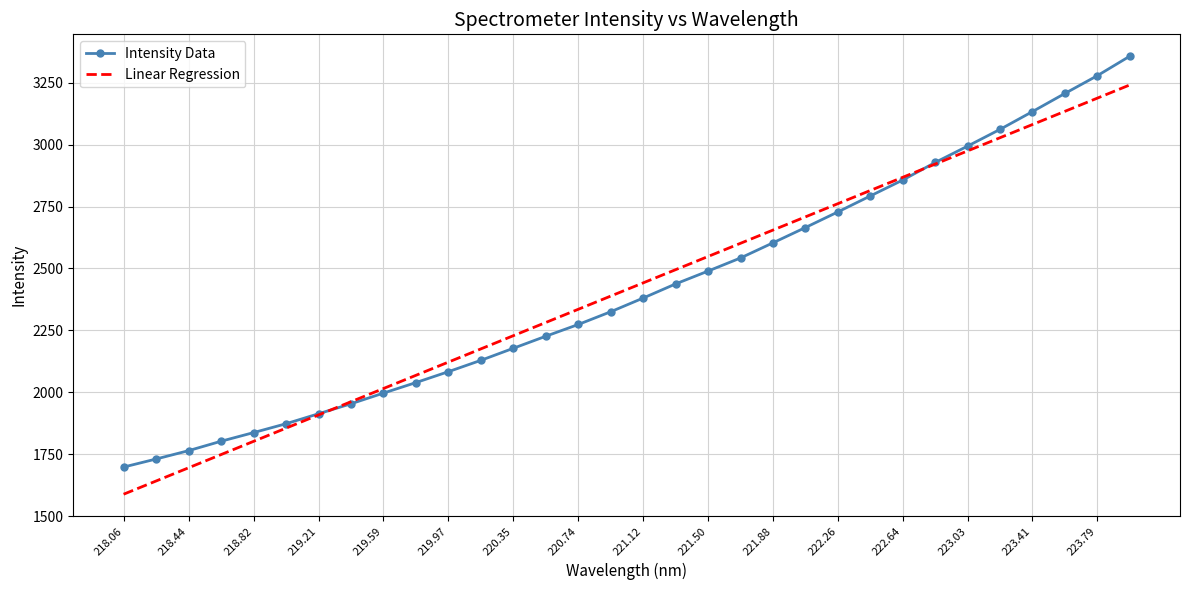

What is the greatest value displayed?

3356.7